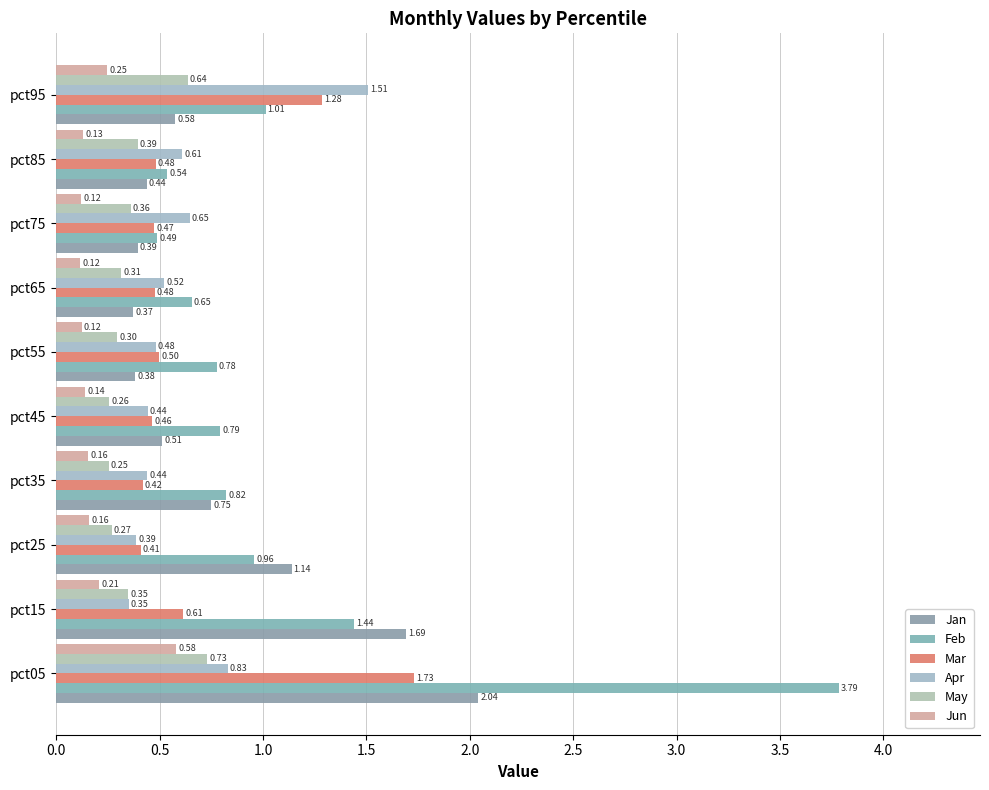

How many categories are shown in the chart?

10